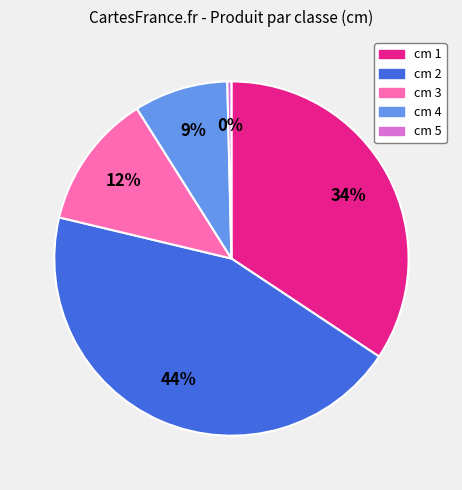

Do cm 5 and cm 4 together represent more than half of the pie?

No